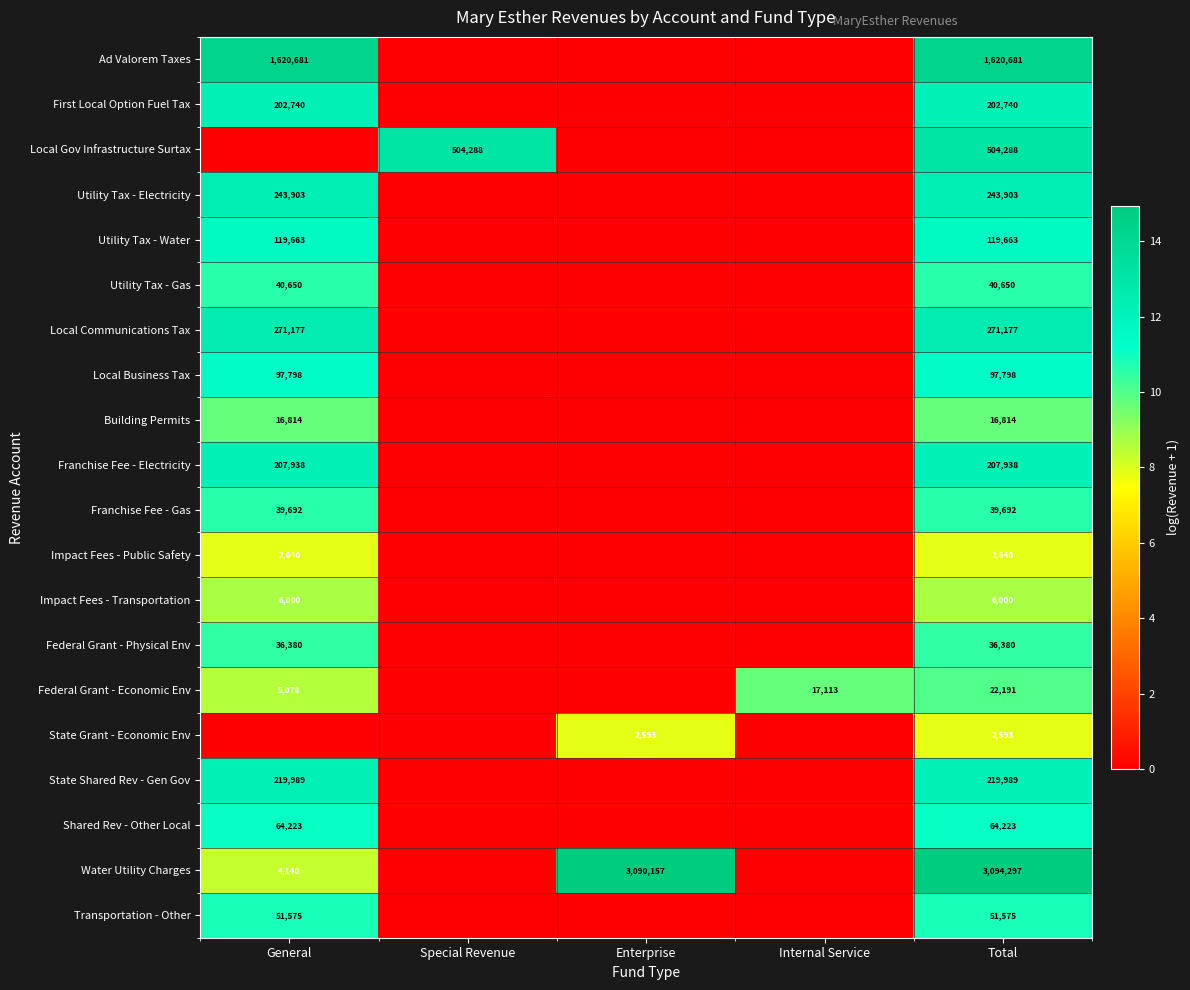

The value of Utility Tax - Water at General is 119663. True or false?

True